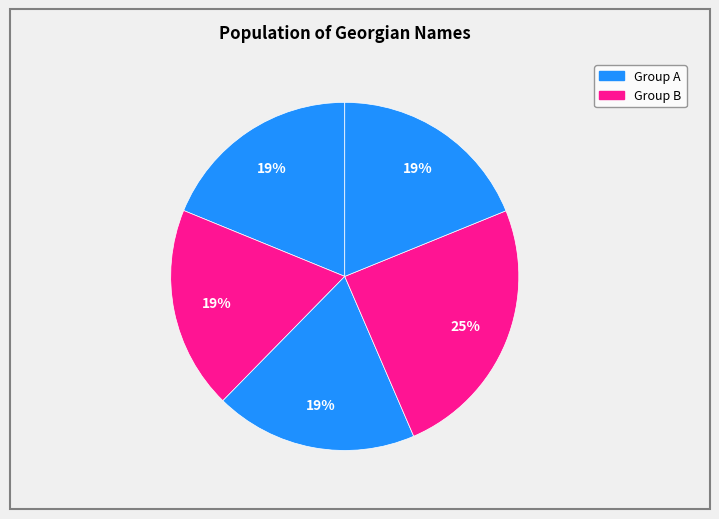

Does any single category account for the majority?

No